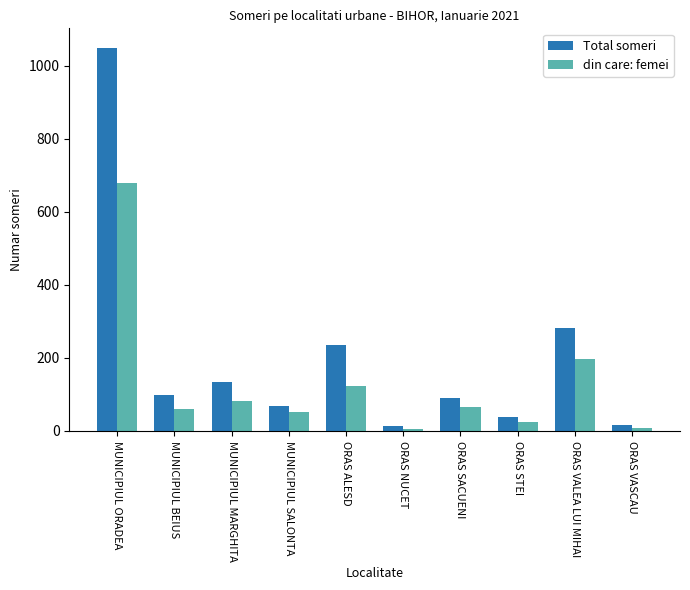

List the series in order of their overall mean, highest first.

Total someri, din care: femei